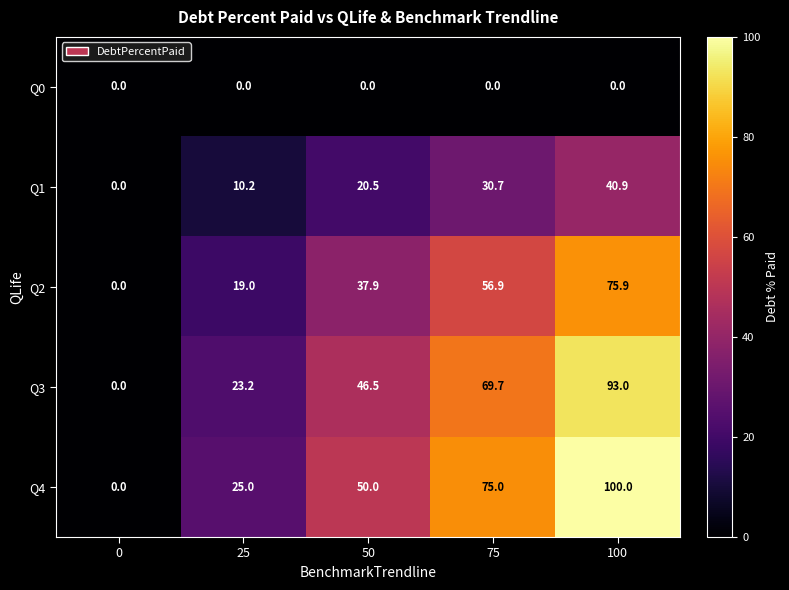

List the series in order of their peak value, highest first.

Q4, Q3, Q2, Q1, Q0